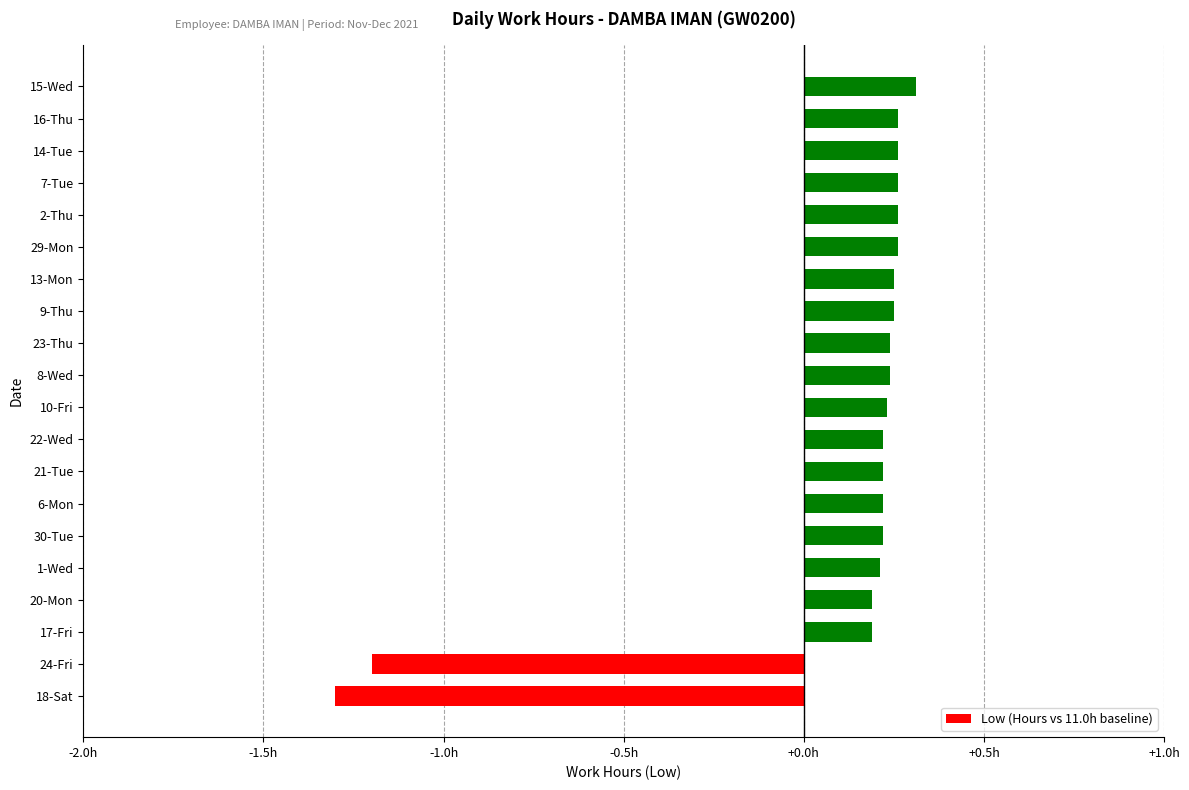

Which label corresponds to the largest value in the chart?

15-Wed